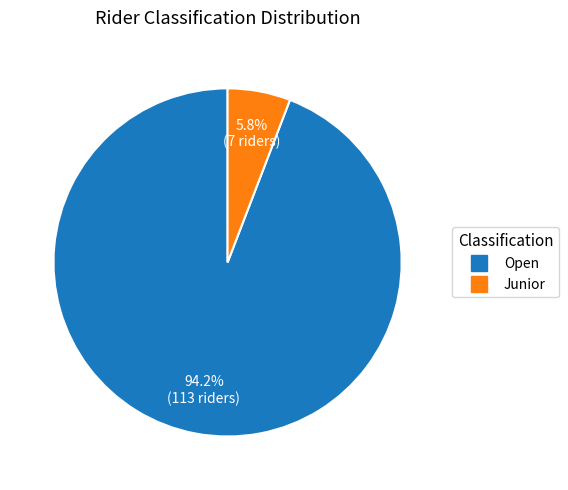

Is there a majority slice in this chart?

Yes